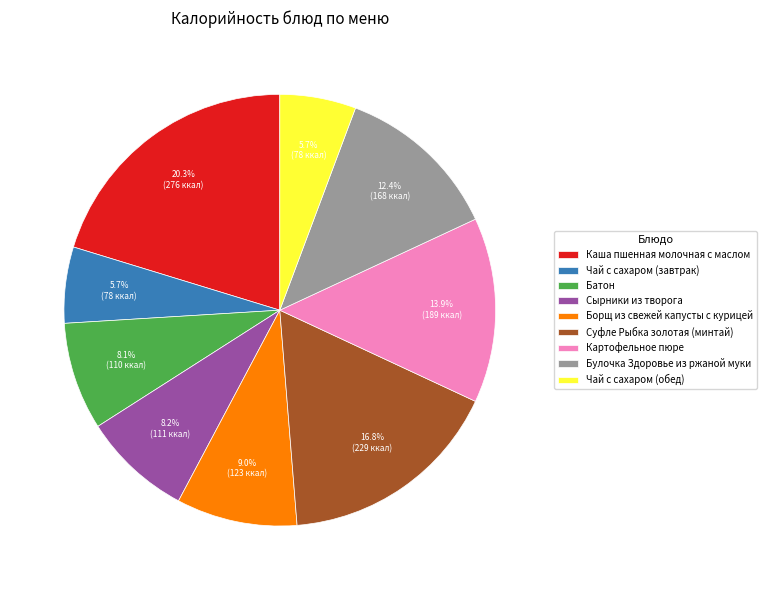

Does Каша пшенная молочная с маслом account for over 50% of the chart?

No